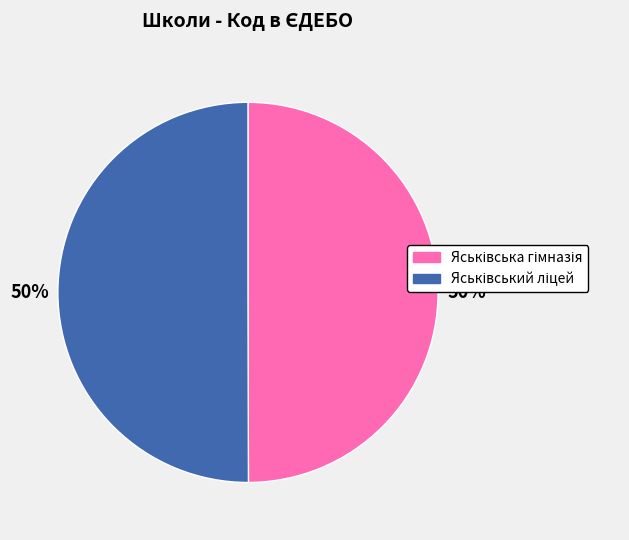

To the nearest percent, what is the average slice percentage?

50%